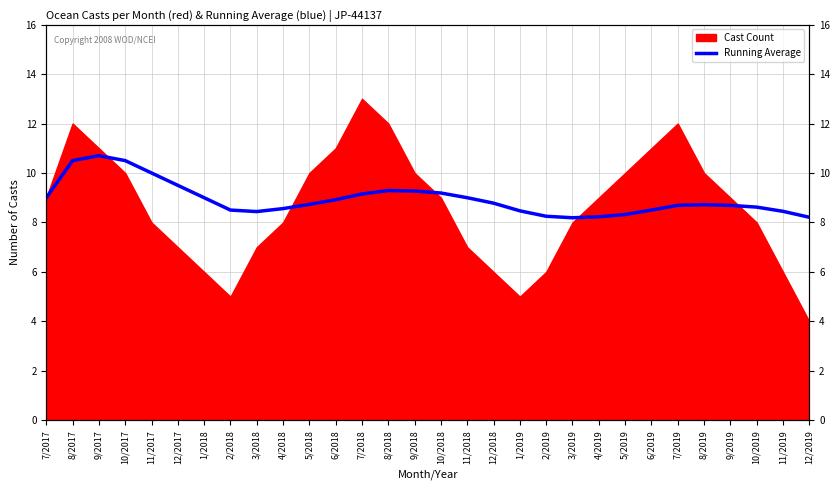

True or false: the data shows 8.2 at 2/2019.

True